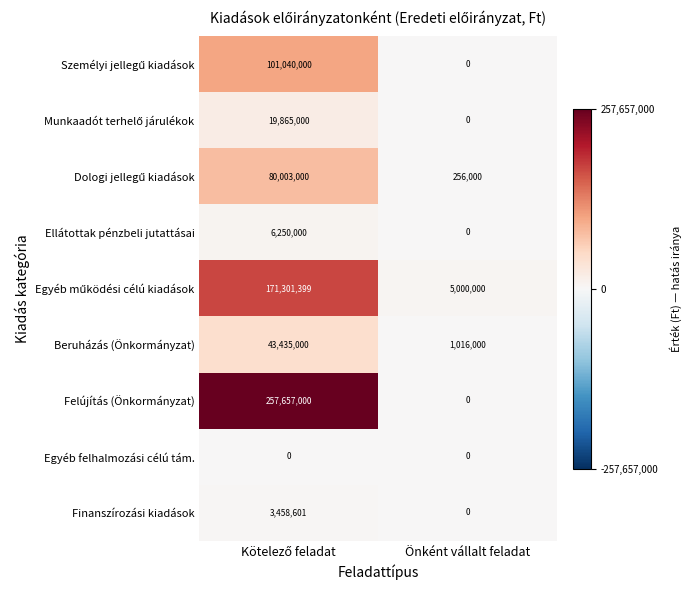

At how many categories does at least one series exceed 143883823?

1